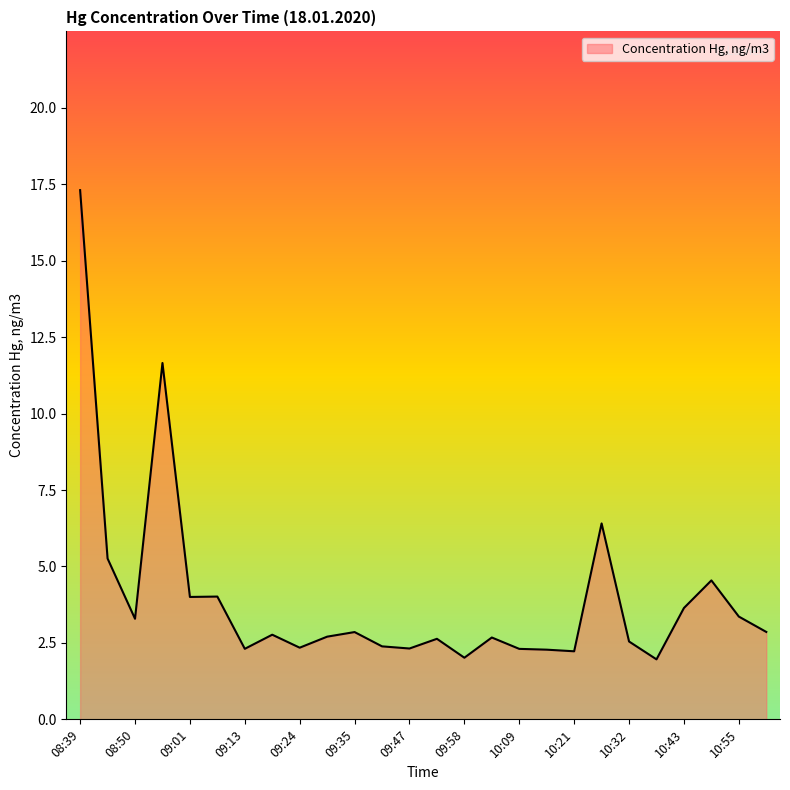

What is the greatest value displayed?

17.3